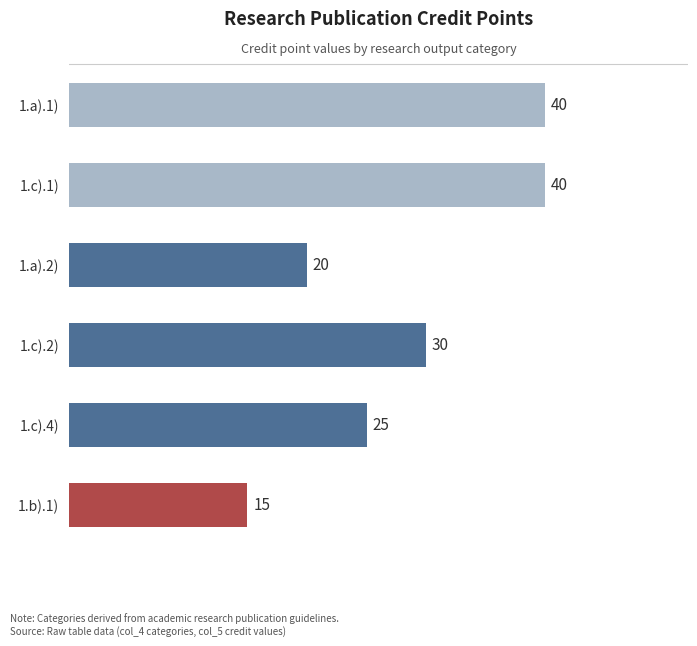

The value at 1.a).2) is 11. True or false?

False